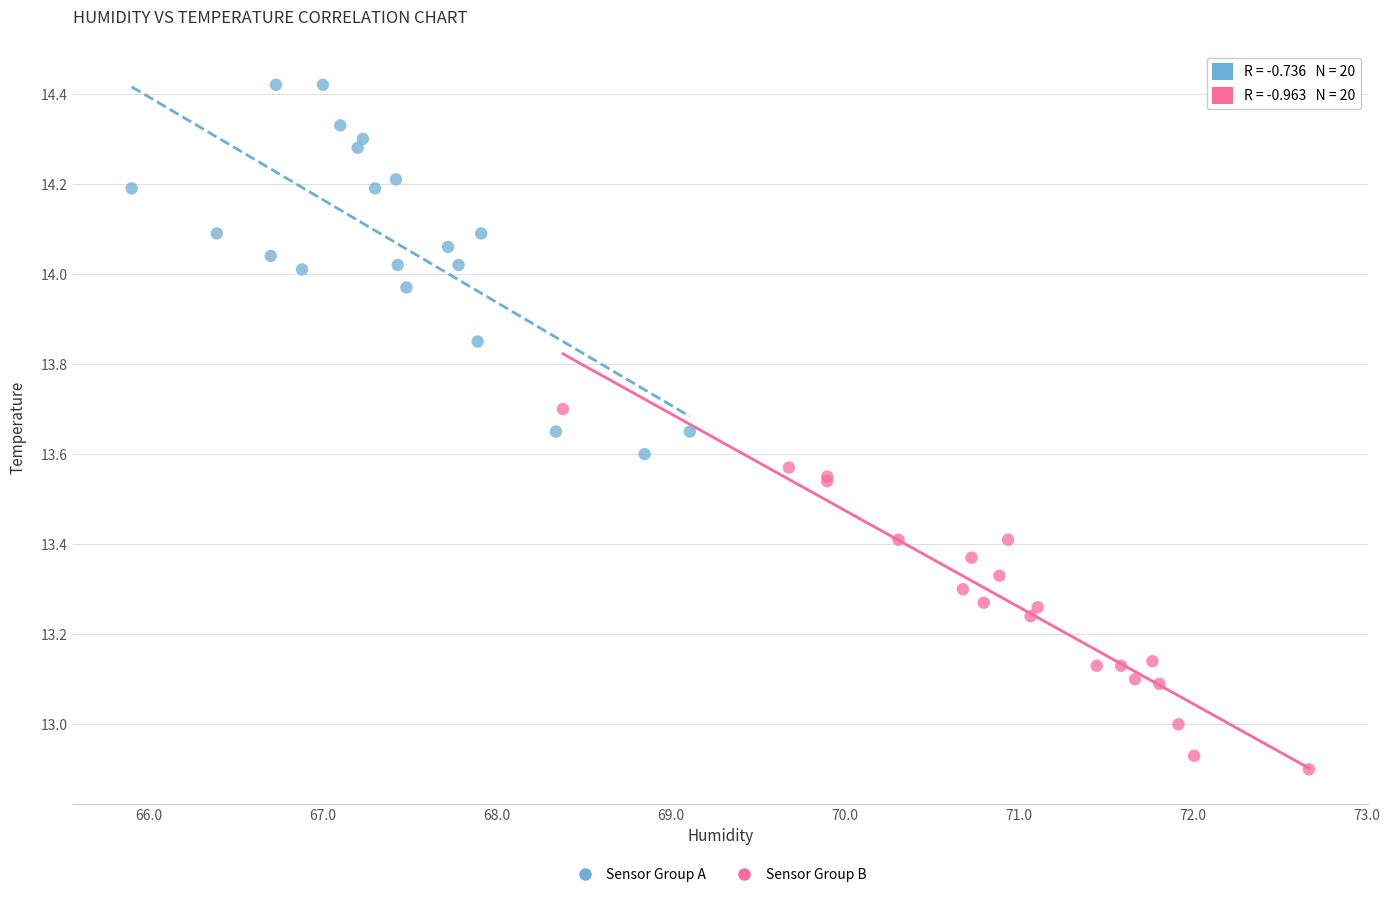

Which series contains the highest Y value?

Sensor Group A